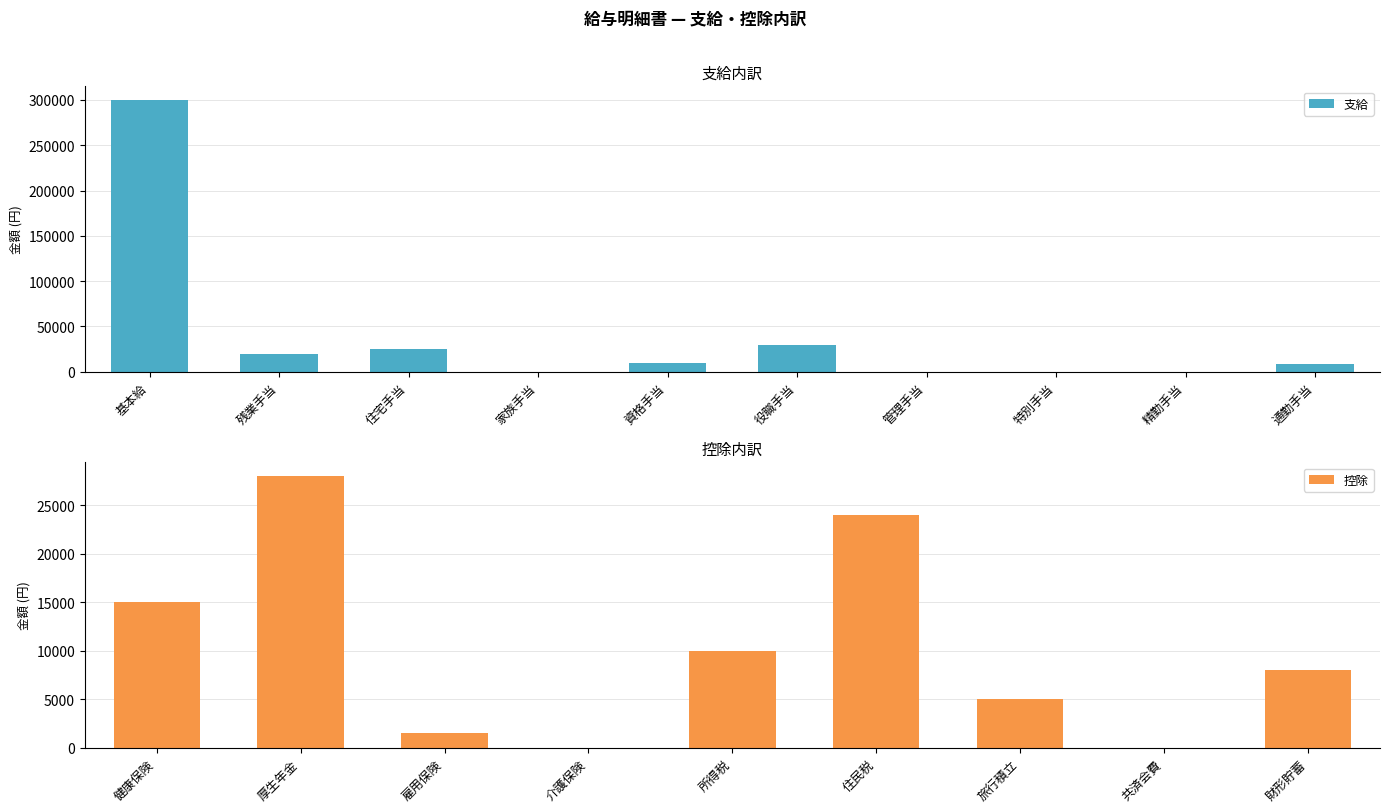

What is the sum of all 支給 values?

393000